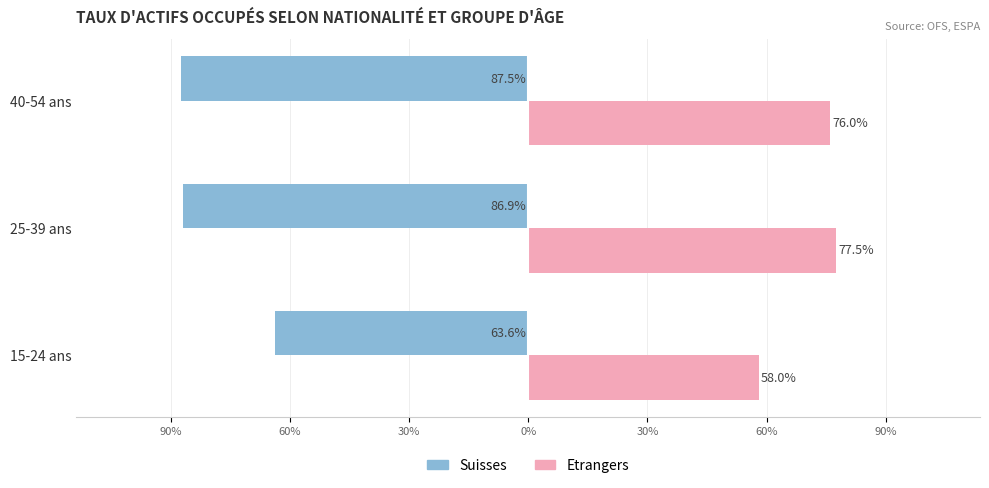

What are all the series names shown in the legend?

Suisses, Etrangers